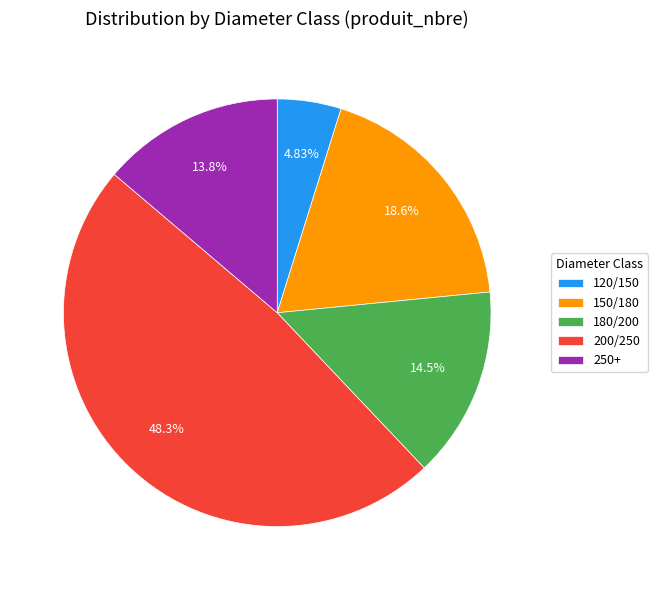

What is the largest slice in the pie chart?

200/250